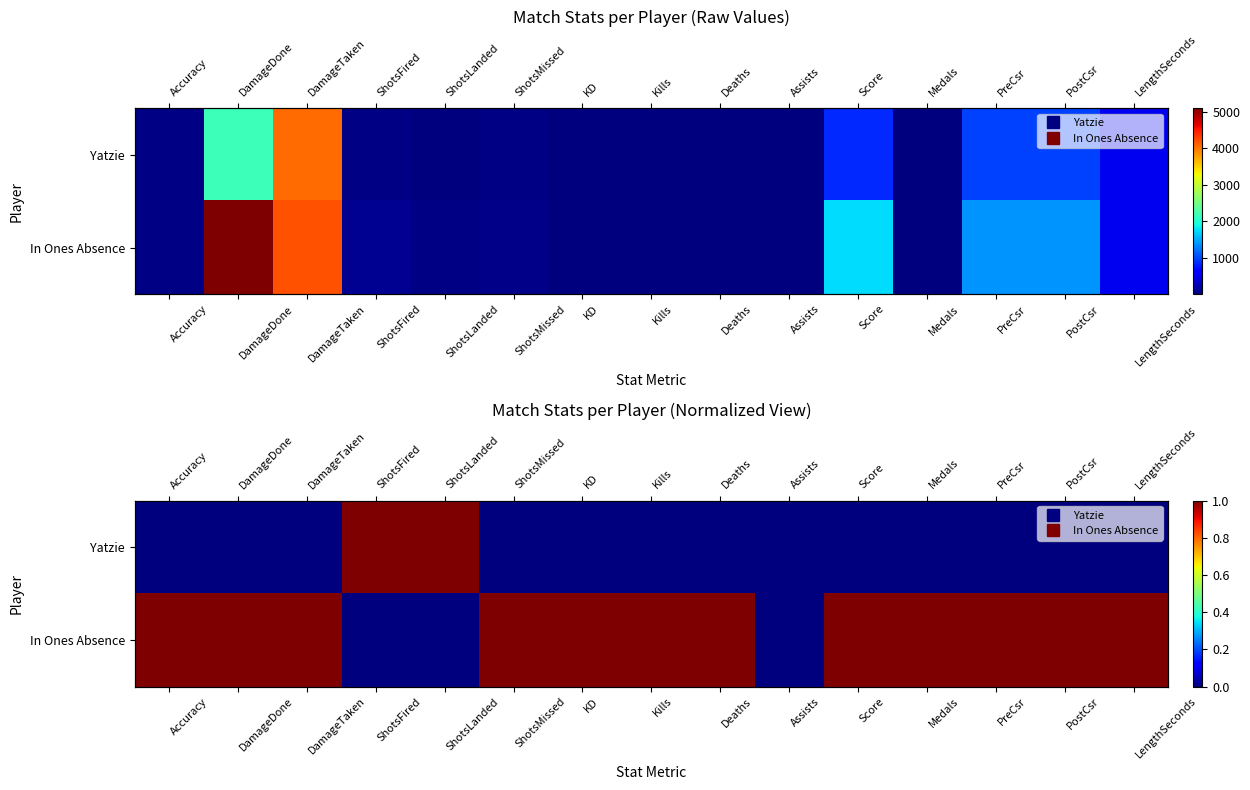

At how many categories does at least one series exceed 0?

14